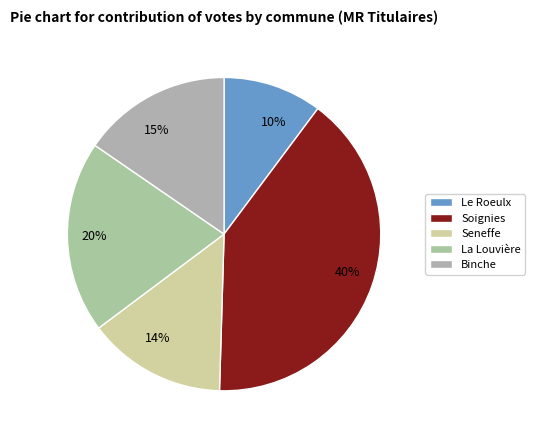

What percentage is the Seneffe slice, to the nearest percent?

14%